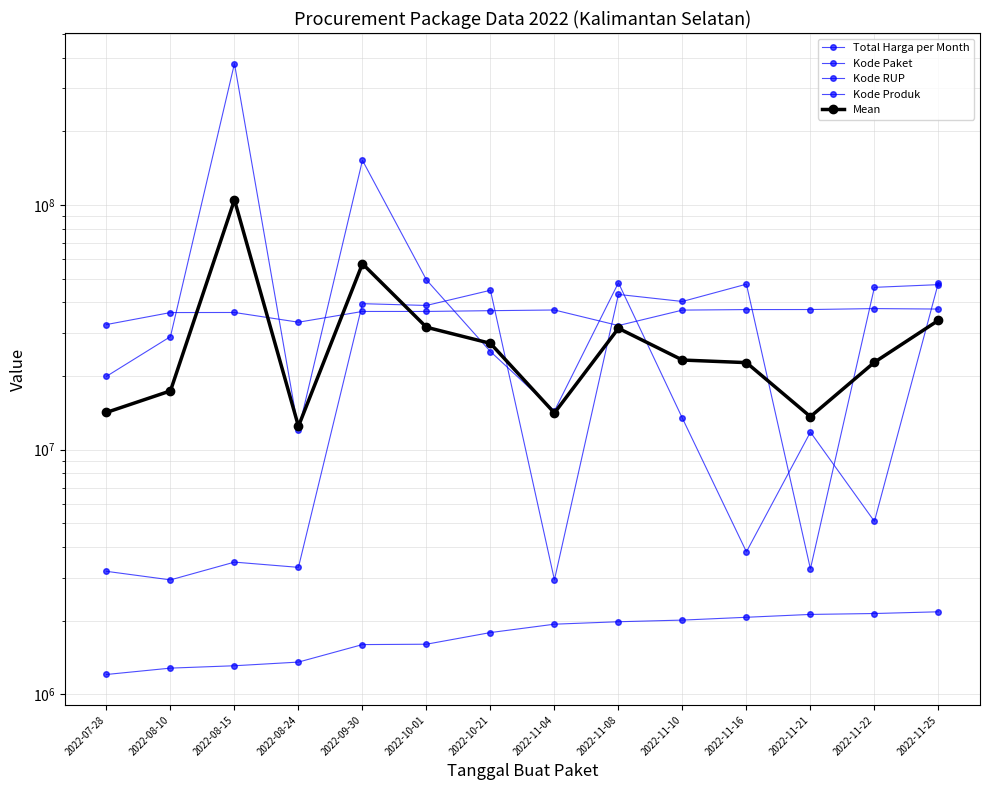

What is the difference between the highest and lowest values at 2022-08-10?

35092318.0